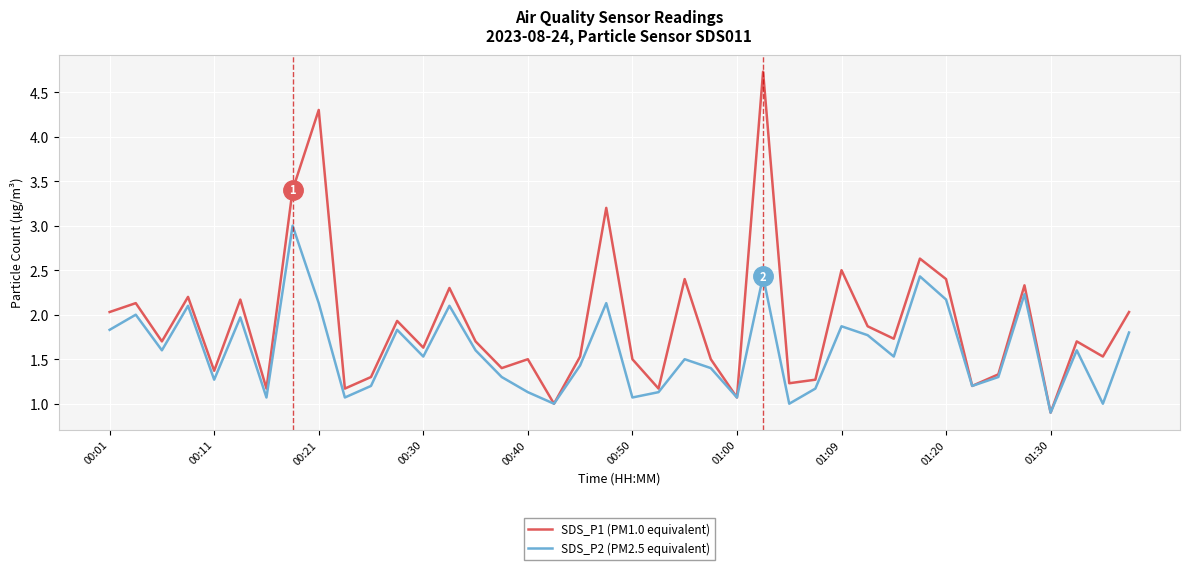

What is the maximum value for SDS_P2 (PM2.5 equivalent)?

3.0